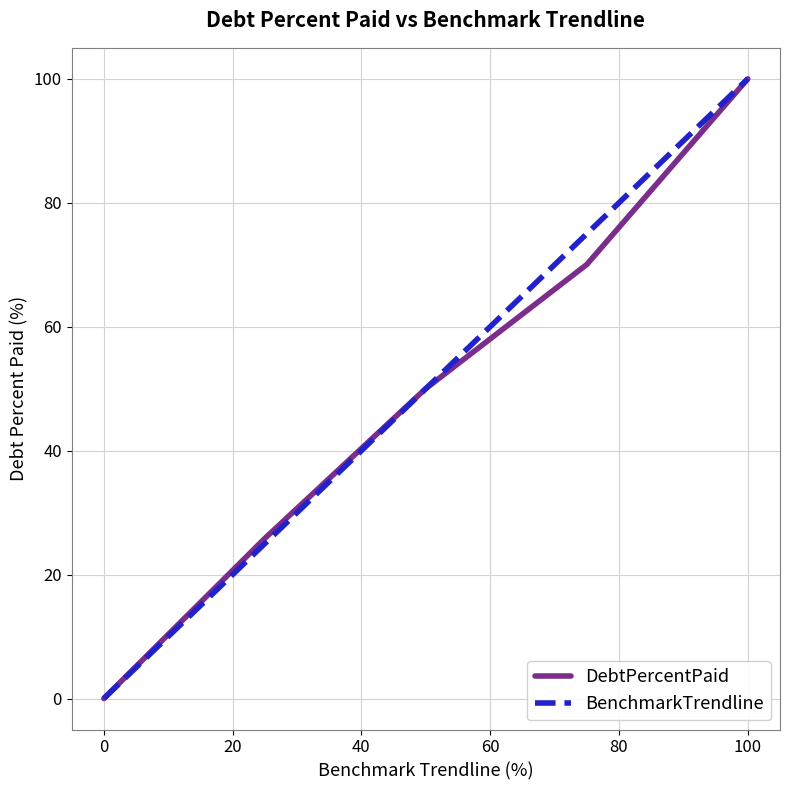

At how many categories does at least one series exceed 79?

1